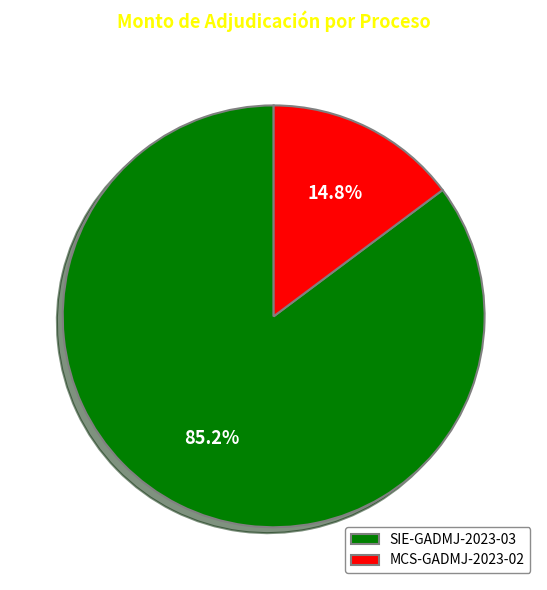

To the nearest percent, what is the difference between the largest and smallest slice percentages?

70%